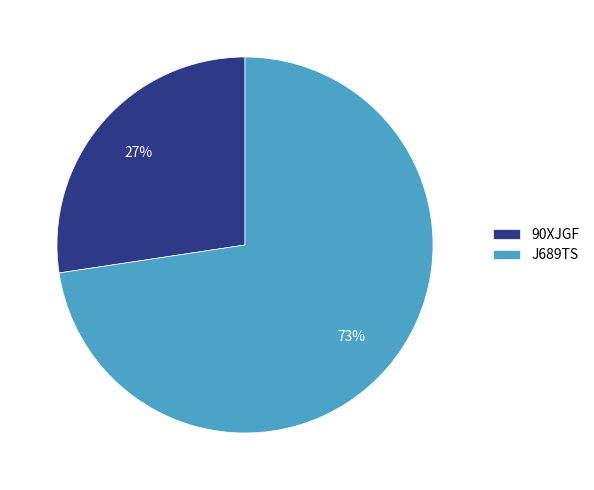

Approximately how many times larger is the value at J689TS compared to 90XJGF?

2.7